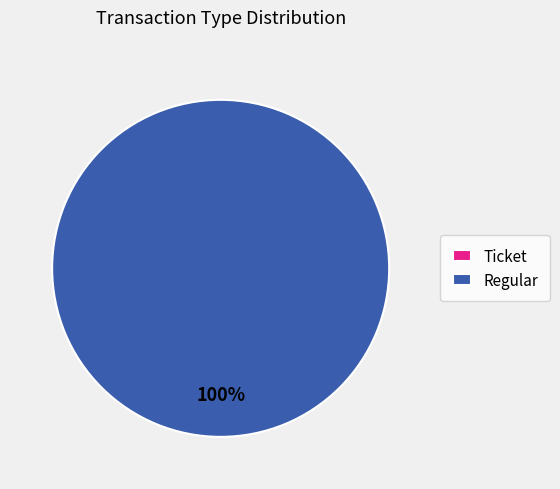

To the nearest percent, what is the combined percentage of Regular and Ticket?

100%